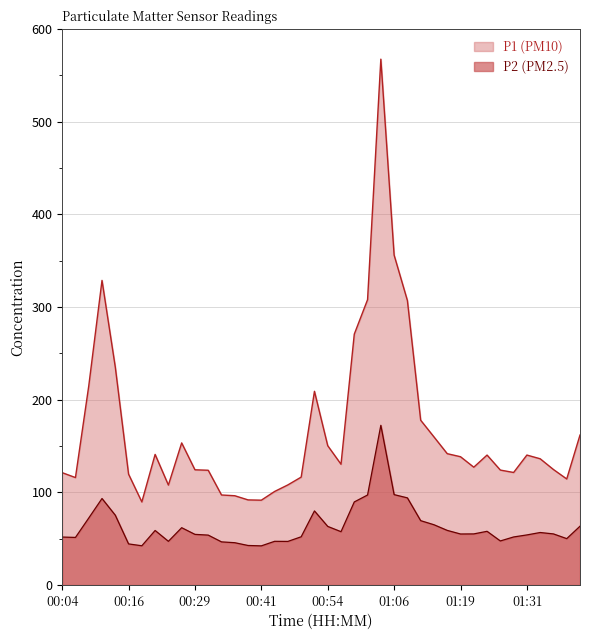

List the labels in order of P2 value, smallest first.

00:41, 00:19, 00:39, 00:16, 00:36, 00:34, 00:46, 00:24, 00:44, 01:26, 01:39, 00:06, 00:04, 01:29, 00:49, 00:31, 01:31, 00:29, 01:19, 01:21, 01:36, 01:34, 00:56, 01:24, 00:21, 01:16, 00:26, 00:54, 01:41, 01:14, 01:11, 00:09, 00:14, 00:51, 00:59, 00:11, 01:09, 01:01, 01:06, 01:04